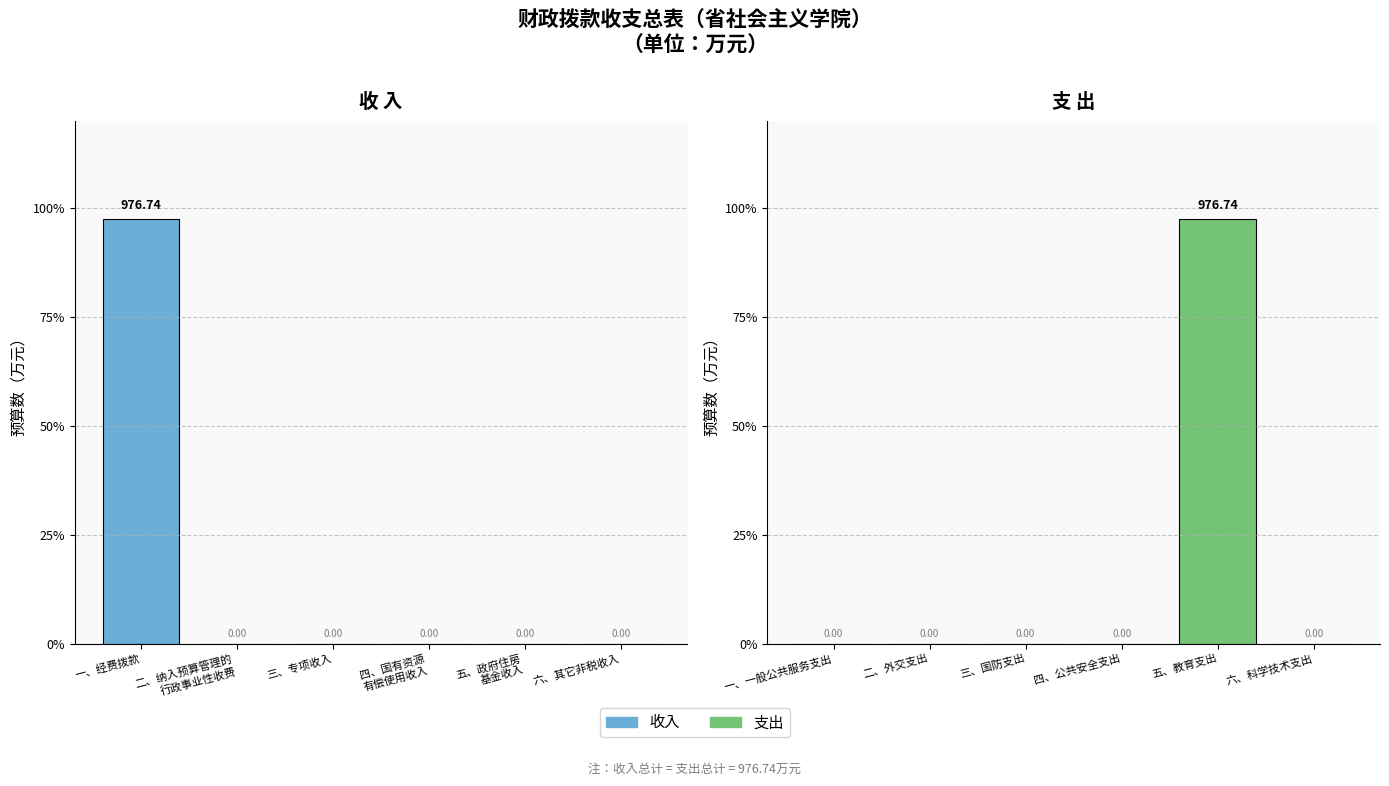

The 支出 series shows 0.0 at 二、外交支出. True or false?

True